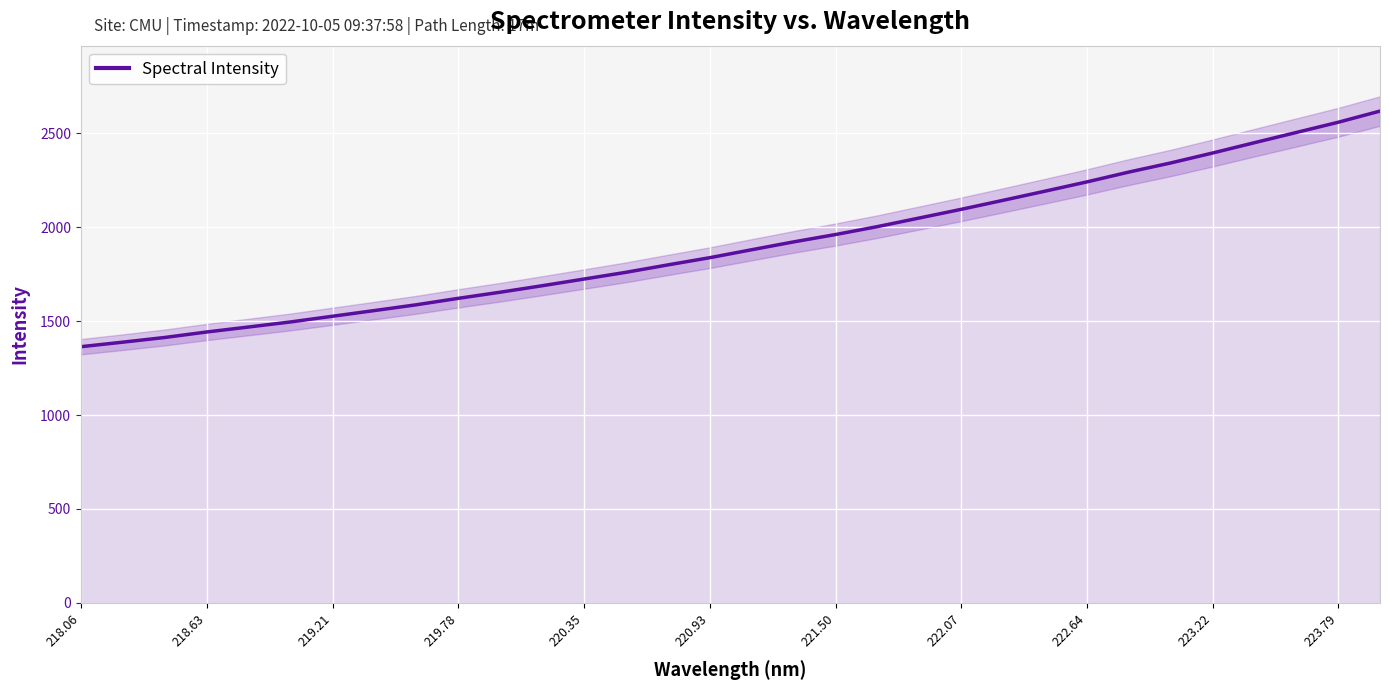

The Spectral Intensity series shows 1016.0 at 223.22. True or false?

False